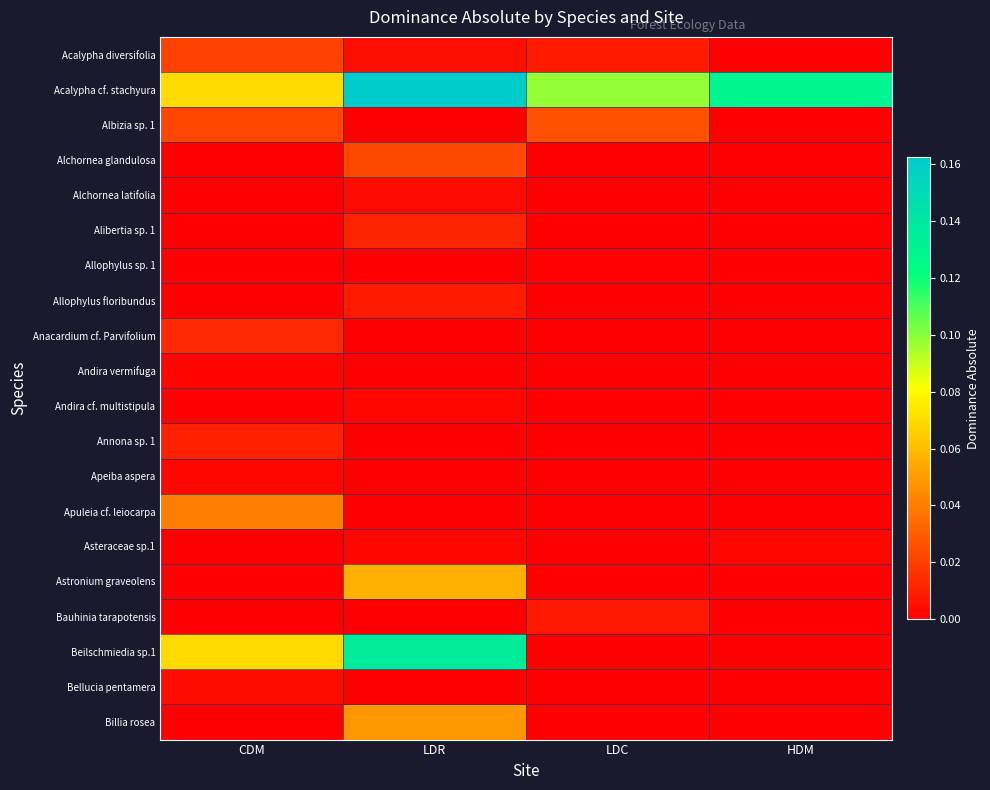

At how many categories does at least one series exceed 0?

4